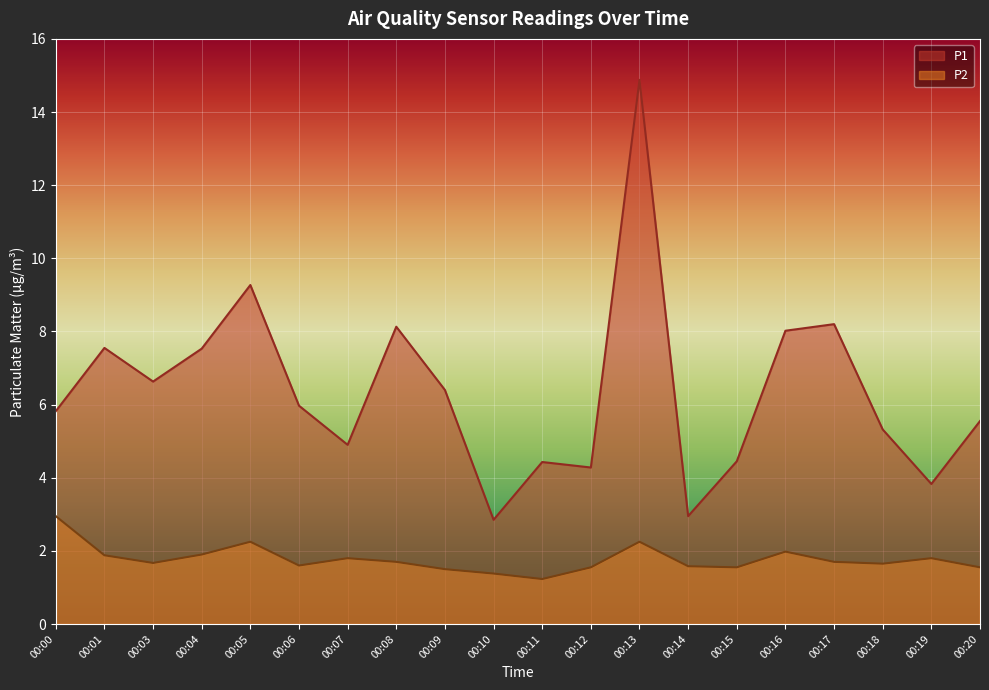

What is the total value across all series at 00:10?

4.2